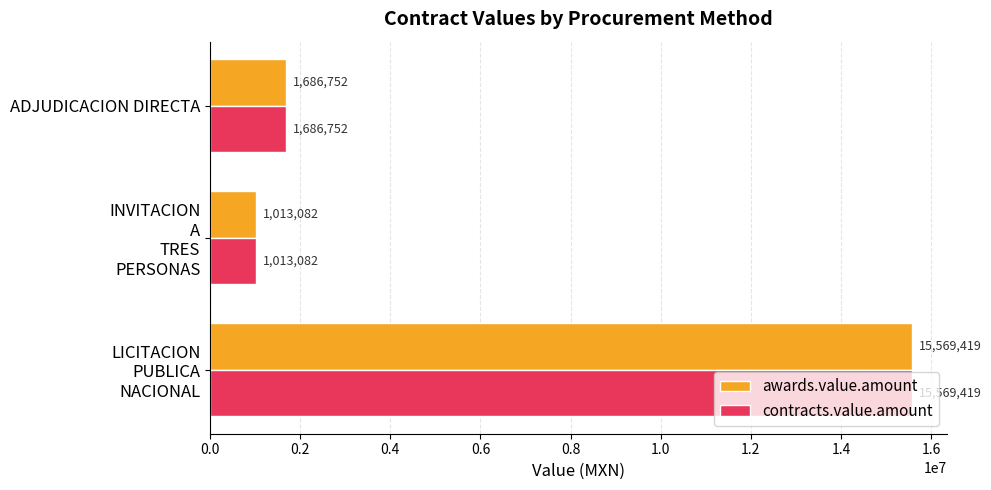

Where is awards.value.amount nearest to the value 8291250?

ADJUDICACION DIRECTA